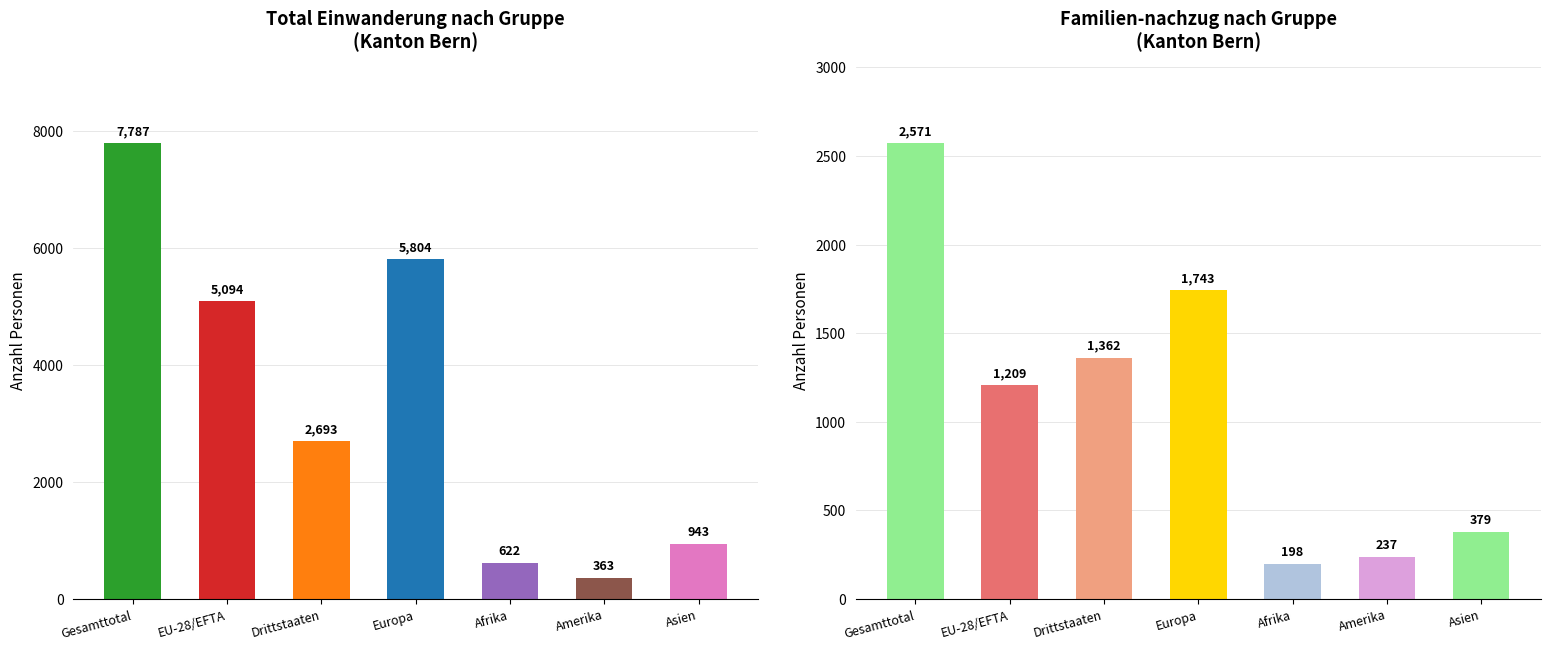

Read the Total Einwanderung value at Europa.

5804